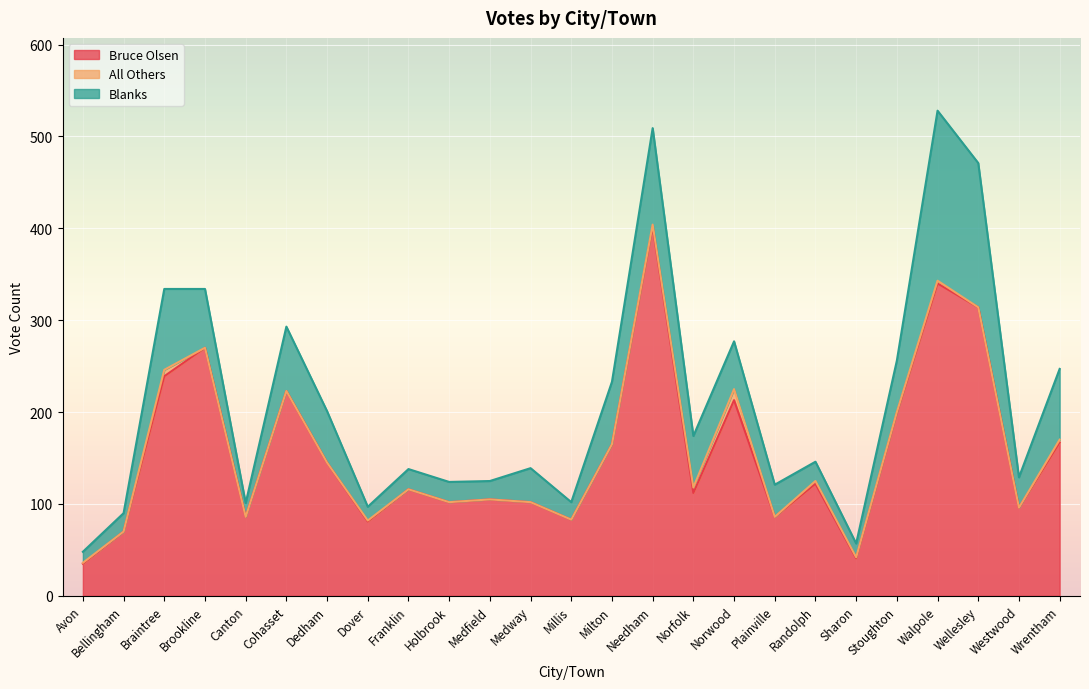

Reading left to right, list all the values displayed in this chart.

Bruce Olsen: 35	70	239	270	86	223	145	81	116	102	105	102	83	165	402	112	213	86	122	41	199	340	314	96	167
All Others: 1	0	7	0	0	0	0	1	0	0	0	0	0	0	2	6	12	0	3	1	1	3	0	0	3
Blanks: 12	20	88	64	15	70	56	15	22	22	20	37	19	68	105	56	52	35	21	15	56	185	157	33	77